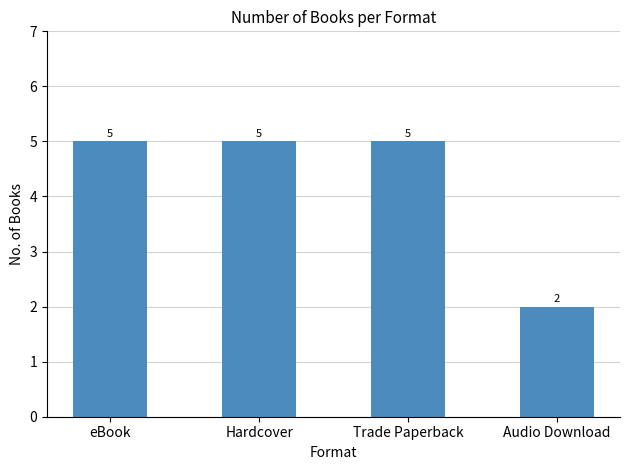

What position from the left is eBook?

1